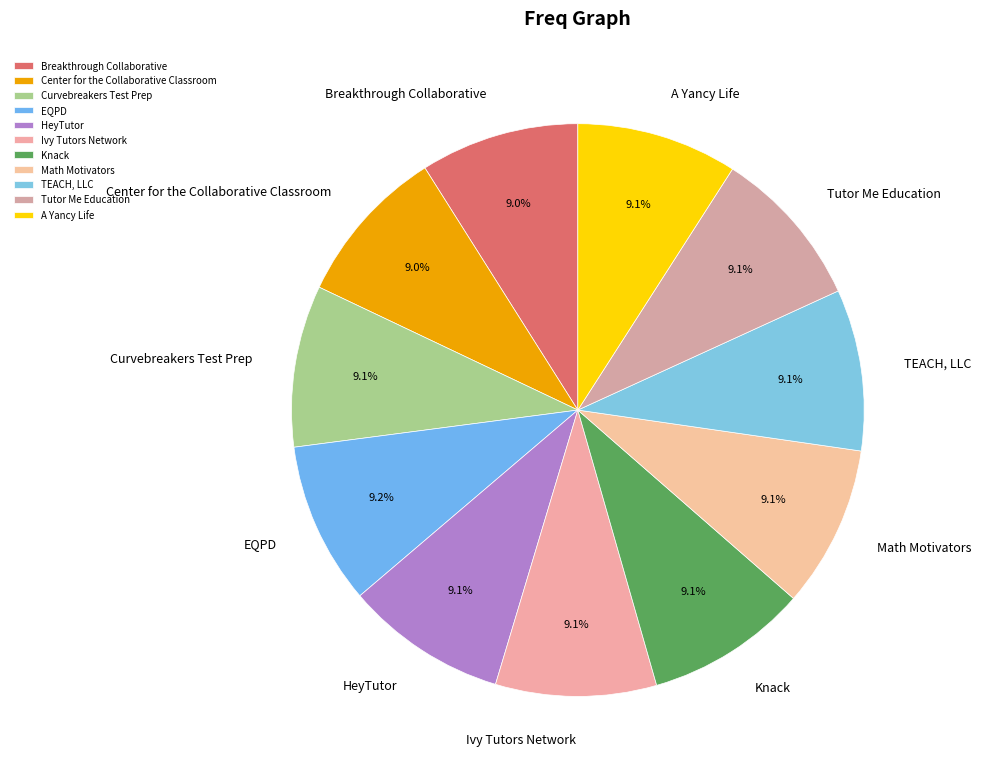

Is Breakthrough Collaborative the majority of the pie?

No